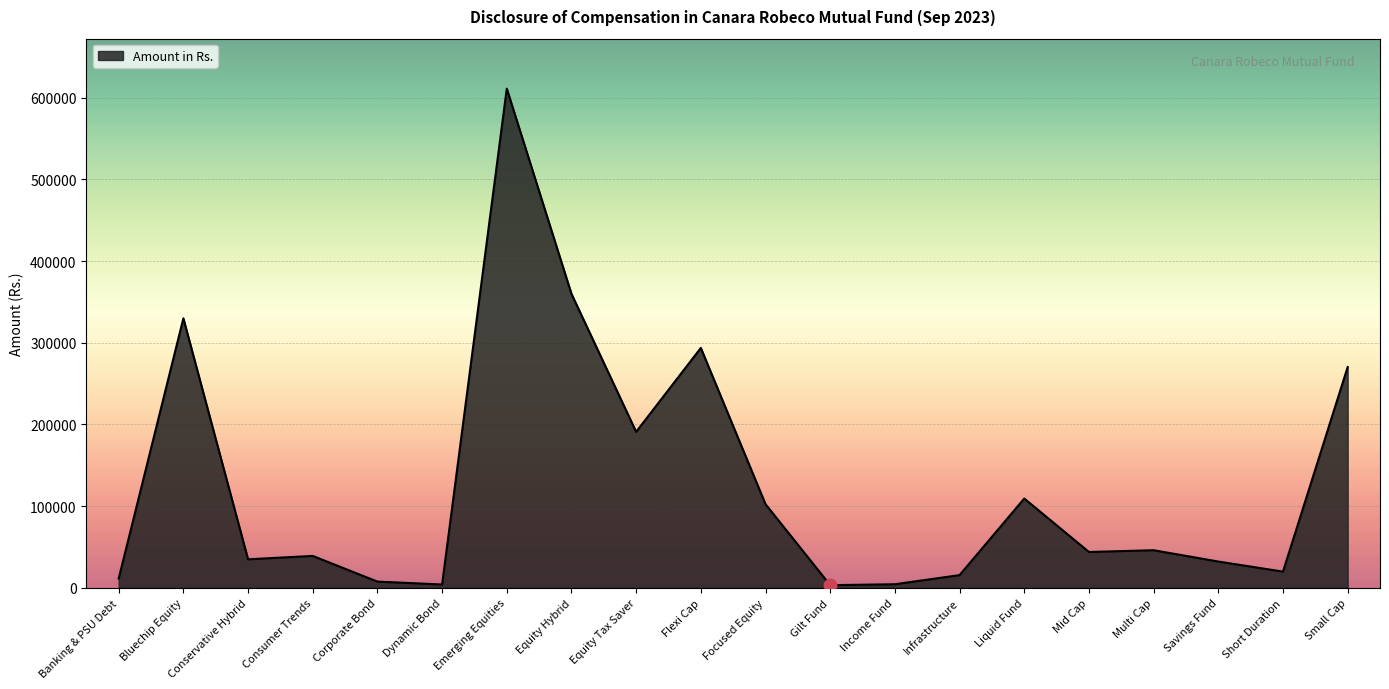

What is the ratio of the value at Savings Fund to the value at Multi Cap?

0.7